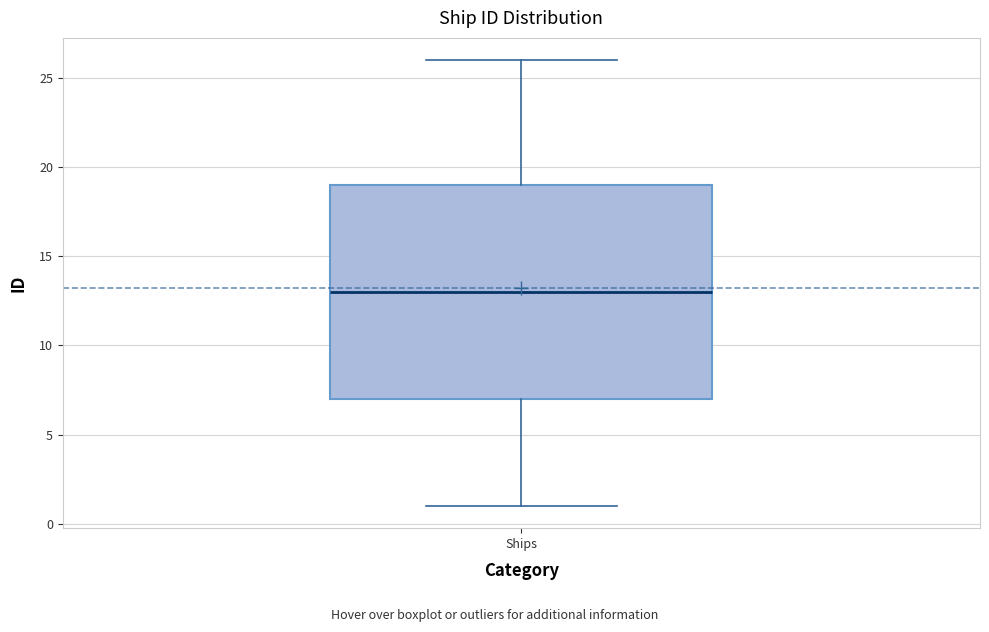

Read this box plot against the y-axis: the position of the median line, the range covered by the box, and the ends of both whiskers. The values are not printed on the chart, so give them approximately, as read against the axis.

median 13, box 7 to 19, whiskers 1 to 26